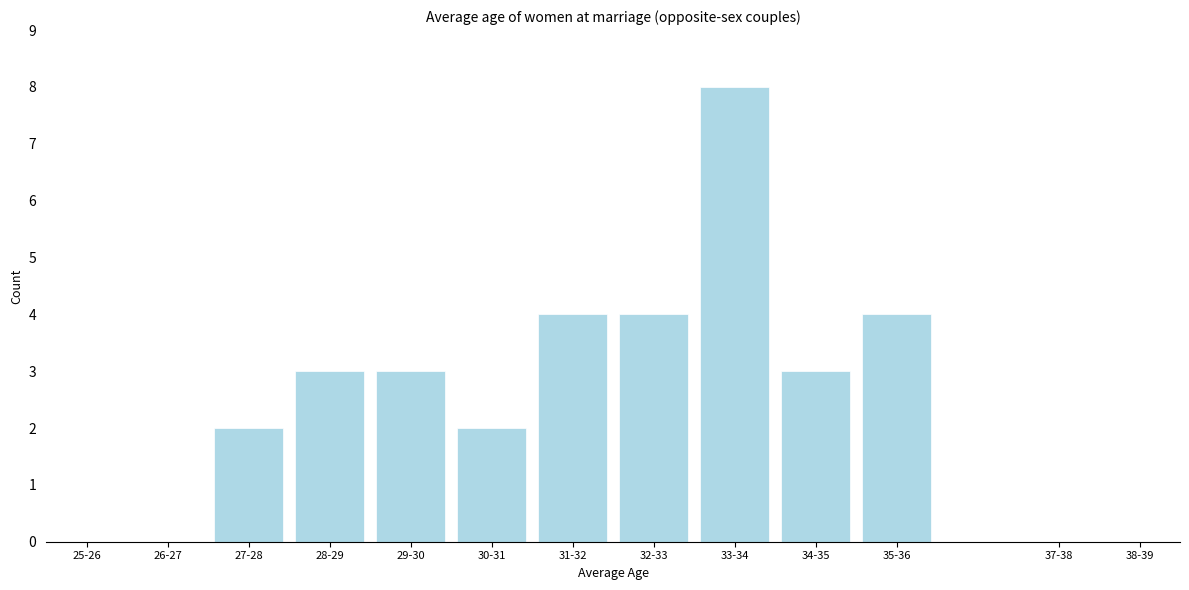

Reading right to left, extract all data points from this chart.

35-36=4	34-35=3	33-34=8	32-33=4	31-32=4	30-31=2	29-30=3	28-29=3	27-28=2